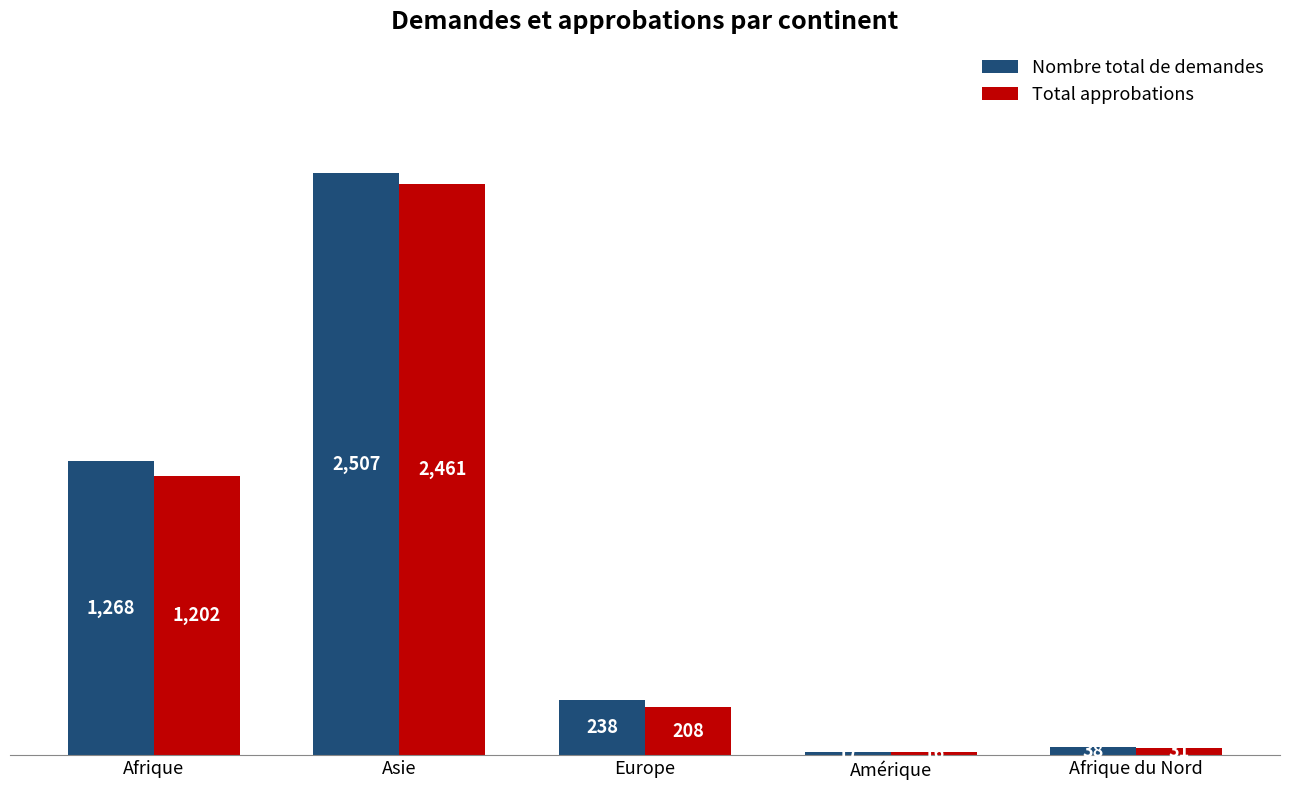

Reading right to left, extract all data points from this chart.

Nombre total de demandes: Afrique du Nord=38	Amérique=17	Europe=238	Asie=2507	Afrique=1268
Total approbations: Afrique du Nord=31	Amérique=16	Europe=208	Asie=2461	Afrique=1202